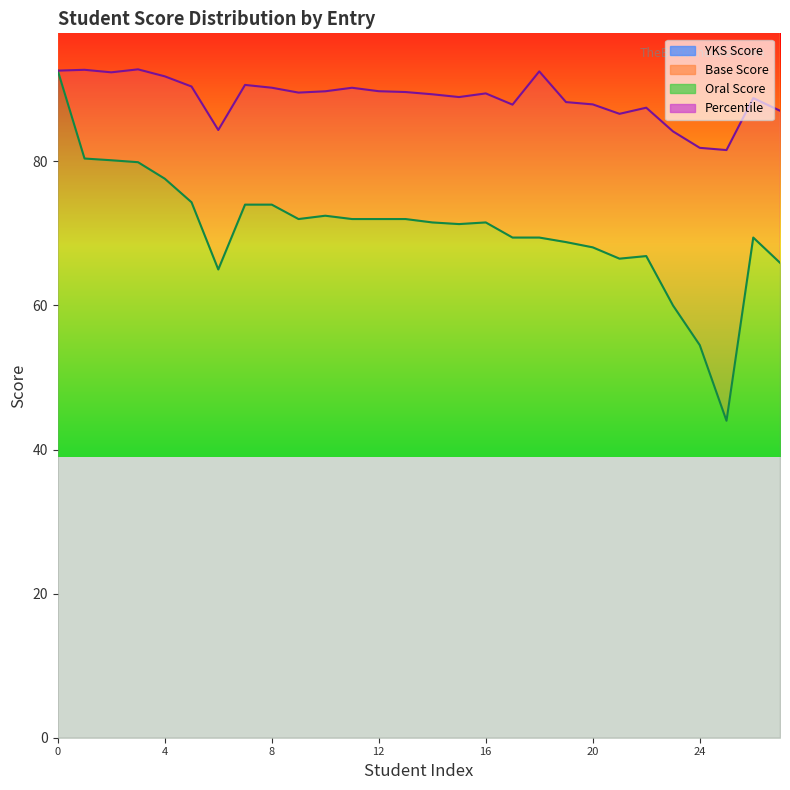

Which series has the widest spread of values?

YKS Score